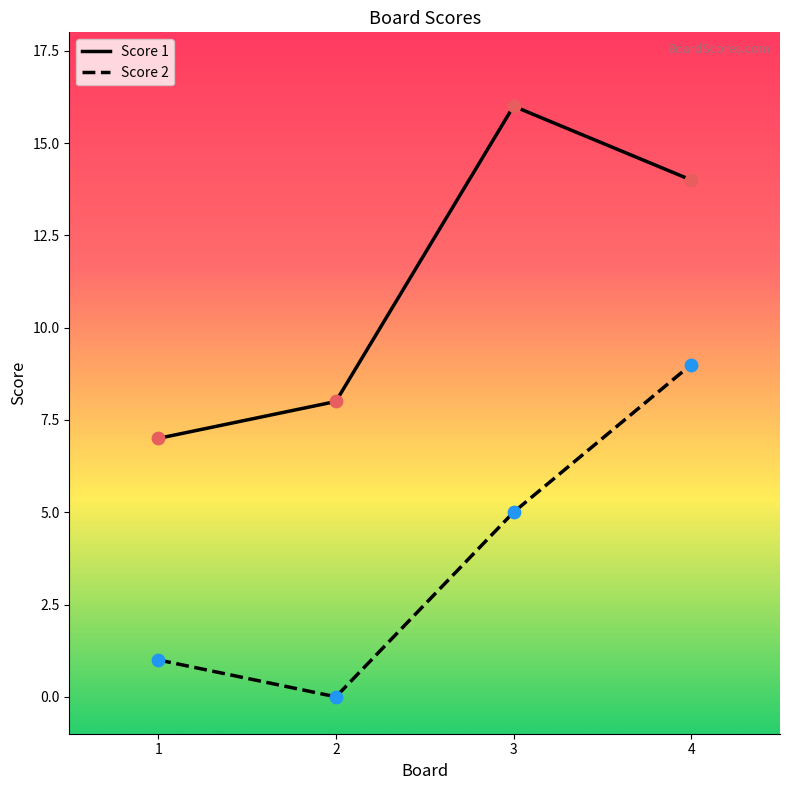

Is the value of Score 2 at 4 greater than the value of Score 1 at 2?

Yes